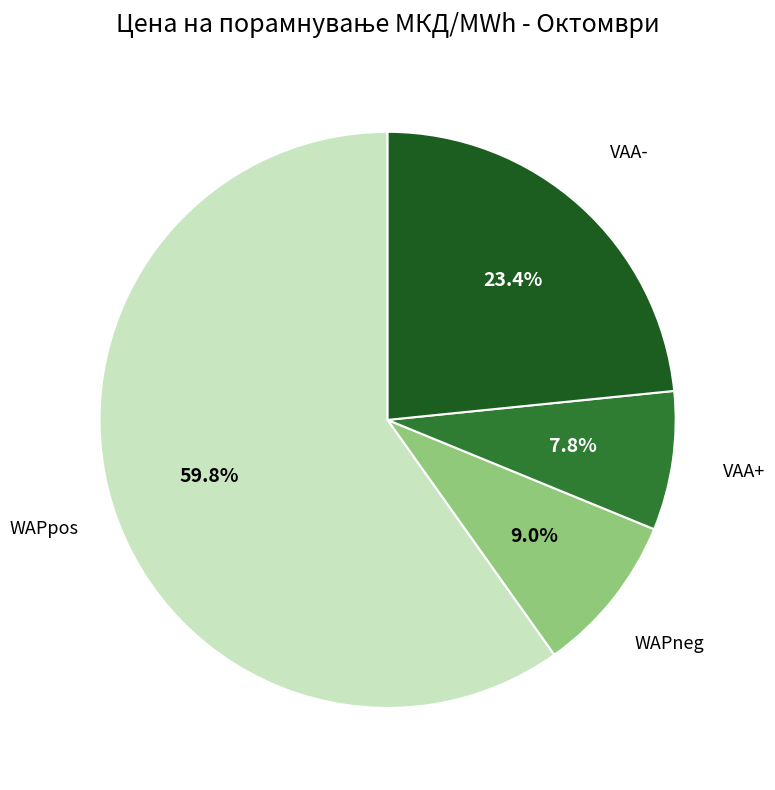

True or false: VAA+ accounts for 19% of the total.

False